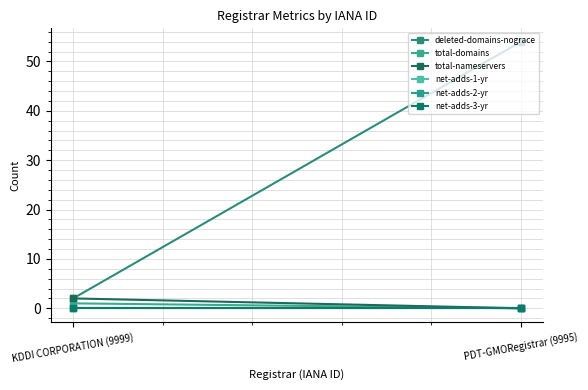

How many categories are shown in the chart?

2